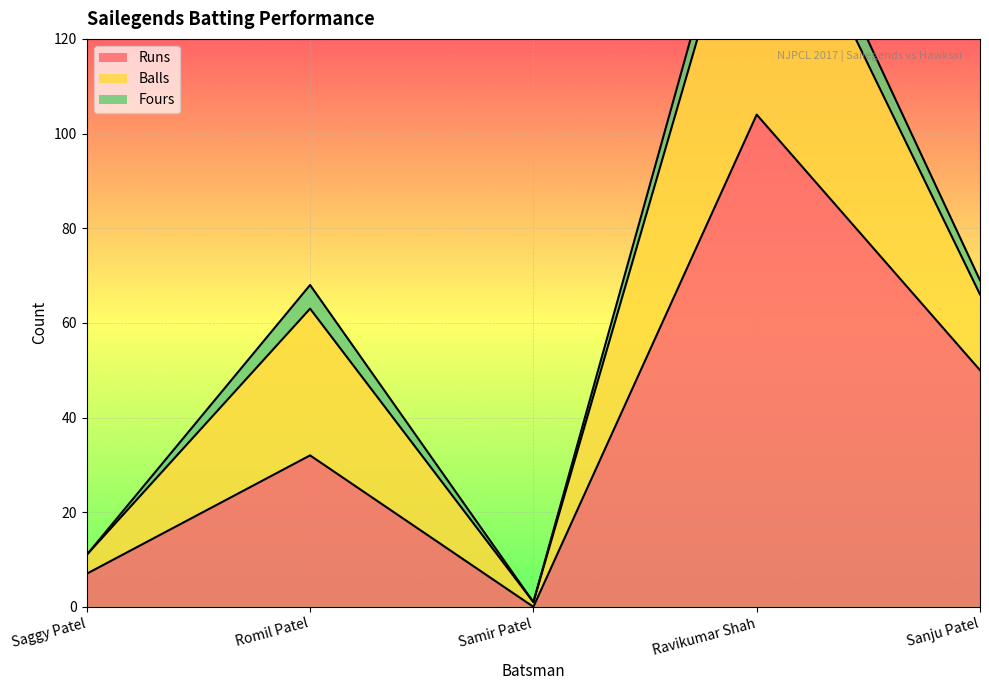

At how many categories does at least one series exceed 42?

2